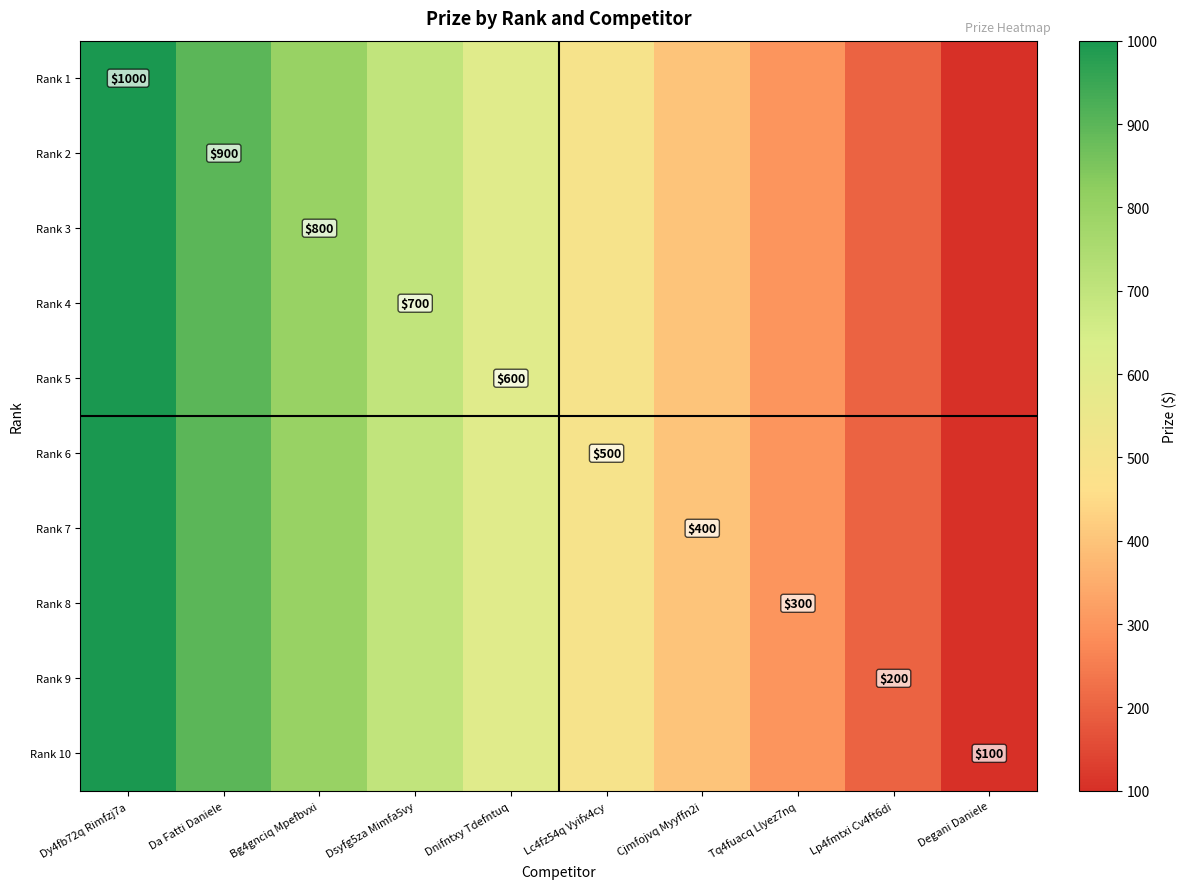

At which category is the sum across all series the highest?

Dy4fb72q Rimfzj7a